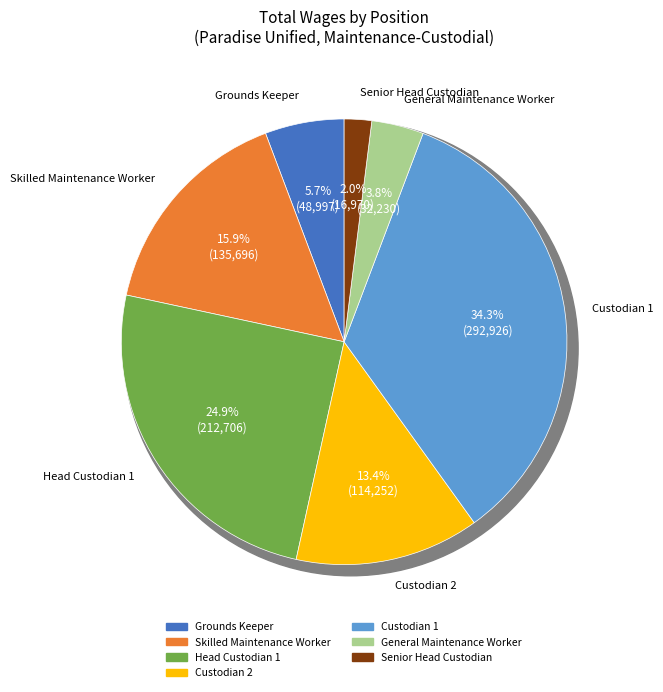

Rank the categories by value from lowest to highest.

Senior Head Custodian, General Maintenance Worker, Grounds Keeper, Custodian 2, Skilled Maintenance Worker, Head Custodian 1, Custodian 1